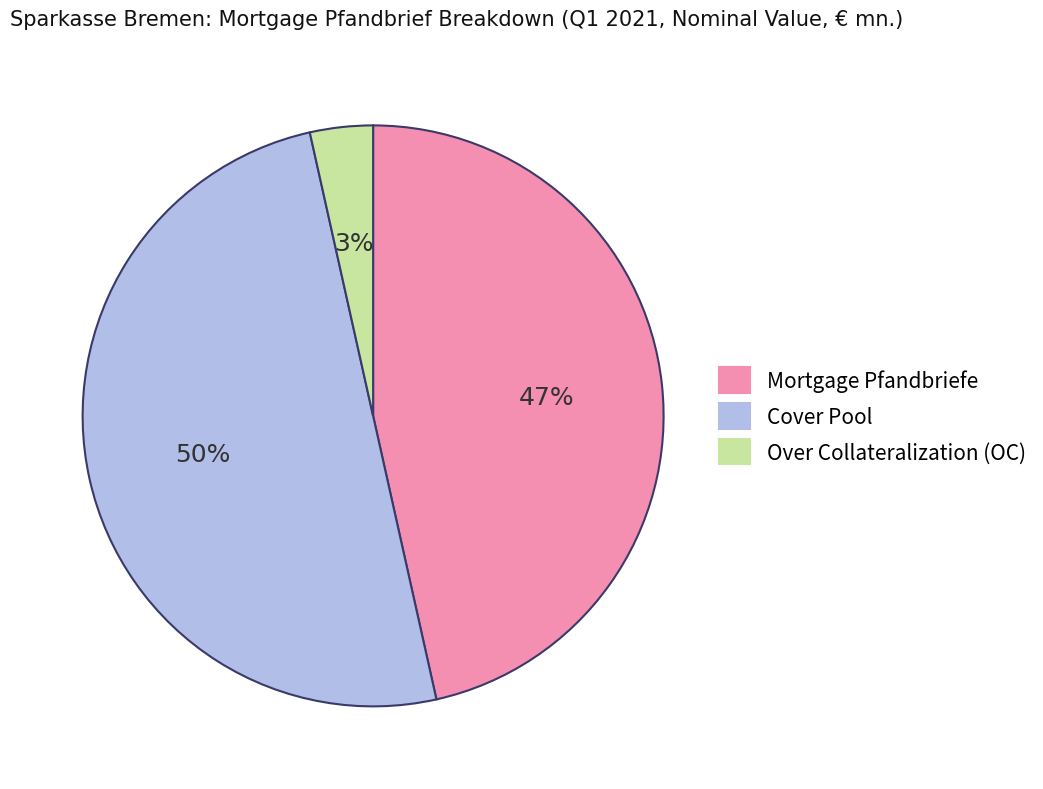

The Mortgage Pfandbriefe slice represents 47% of the pie. True or false?

True